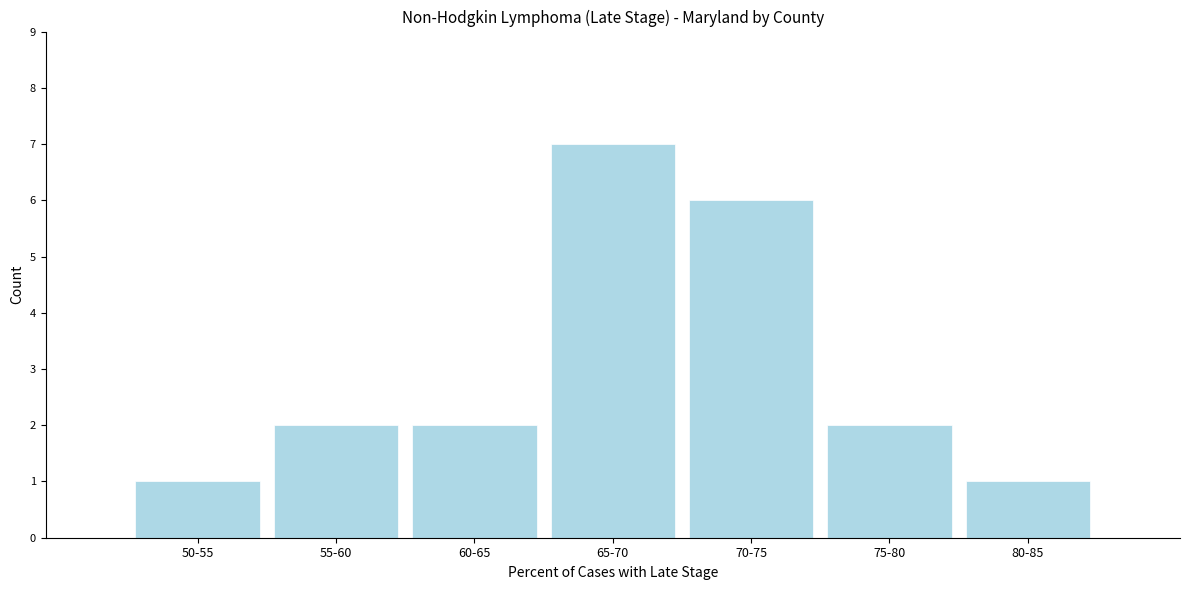

Reading left to right, extract all data points from this chart.

50-55=1	55-60=2	60-65=2	65-70=7	70-75=6	75-80=2	80-85=1